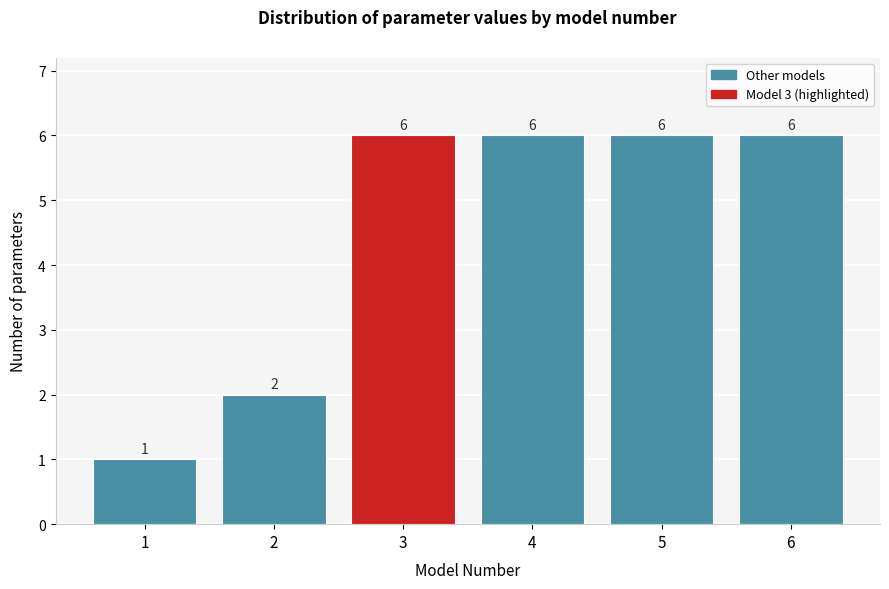

Reading left to right, transcribe all the data shown in this chart.

1=1	2=2	3=6	4=6	5=6	6=6